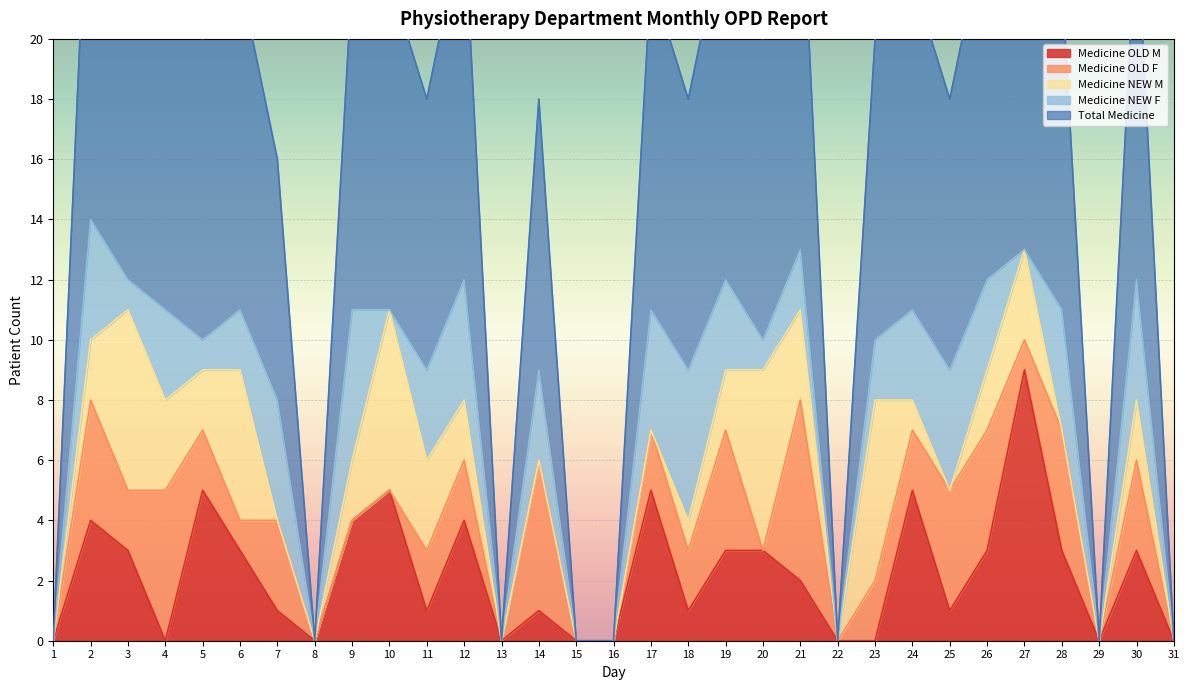

What is the difference between the Medicine OLD M values at 18 and 19?

2